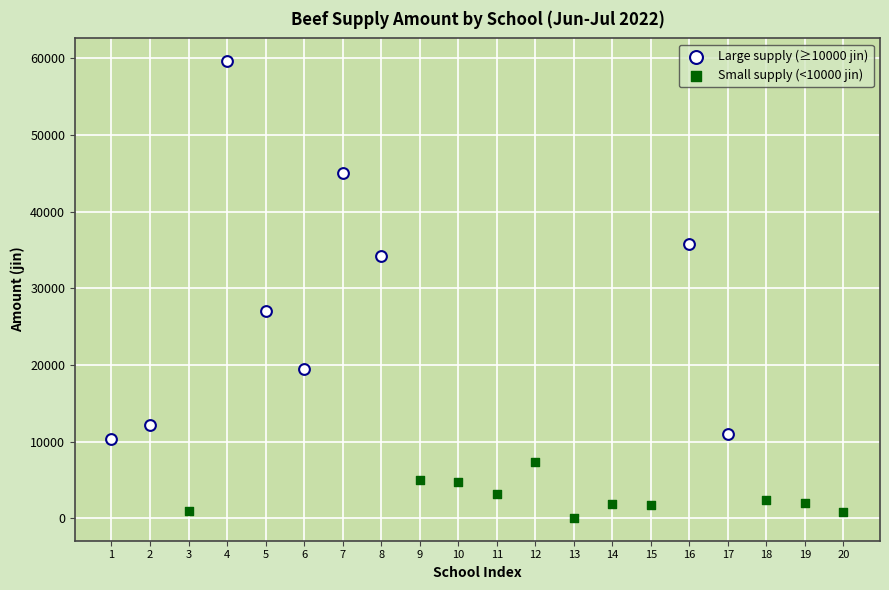

Which series has the widest spread of Y values?

Large supply (≥10000 jin)